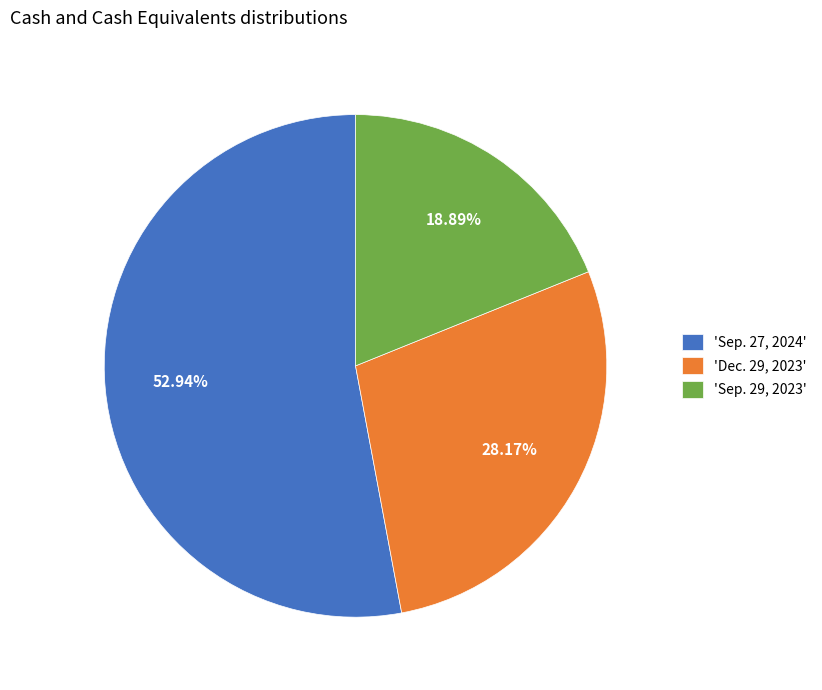

Approximately how many times larger is the value at 'Sep. 27, 2024' compared to 'Sep. 29, 2023'?

2.8